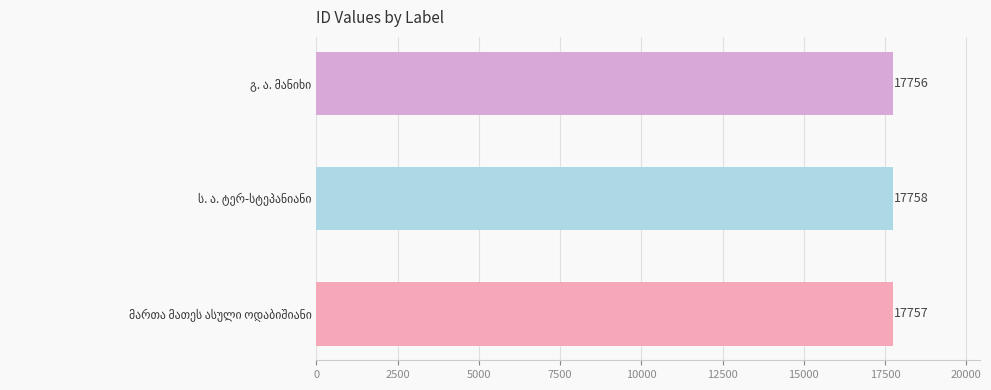

What is the sum of all values?

53271